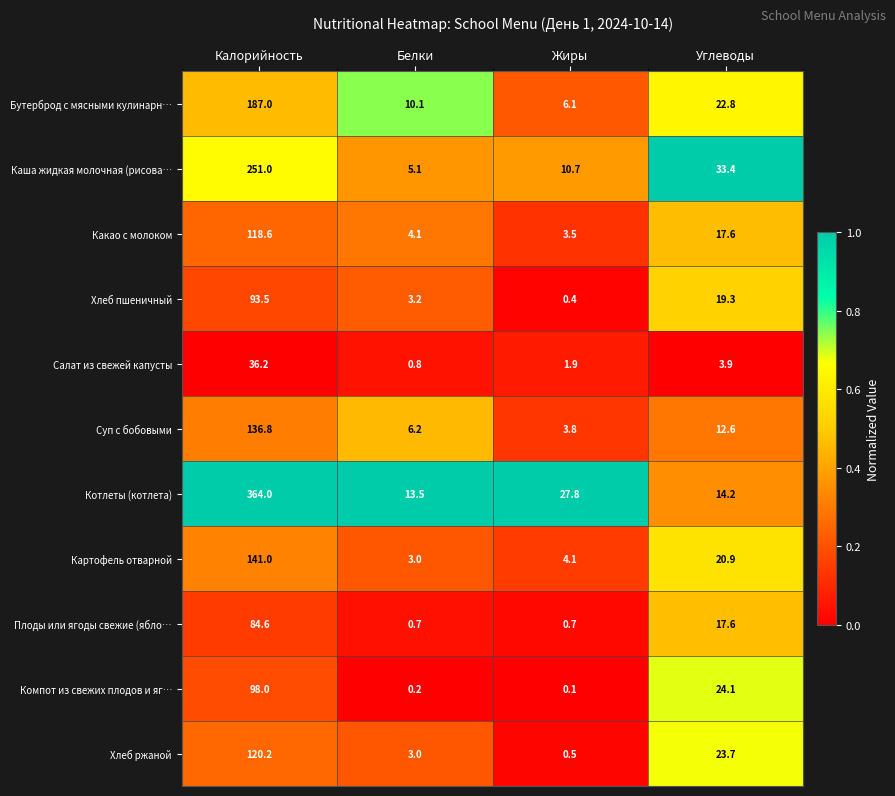

What is the difference between the second highest and second lowest values in the Котлеты (котлета) series?

13.6